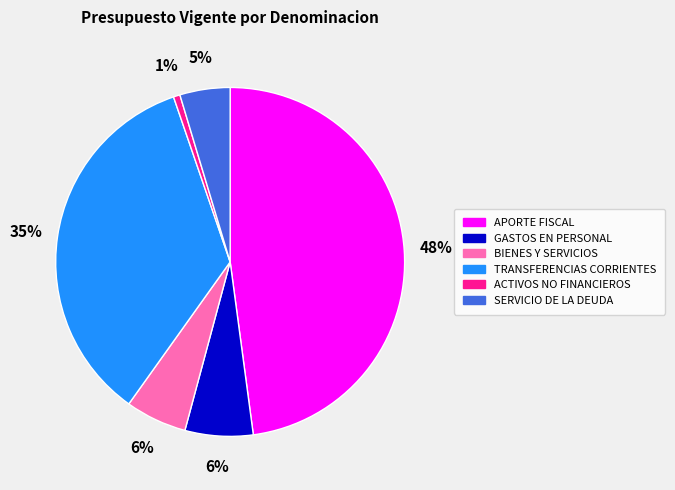

Is there any slice that represents more than half of the pie?

No